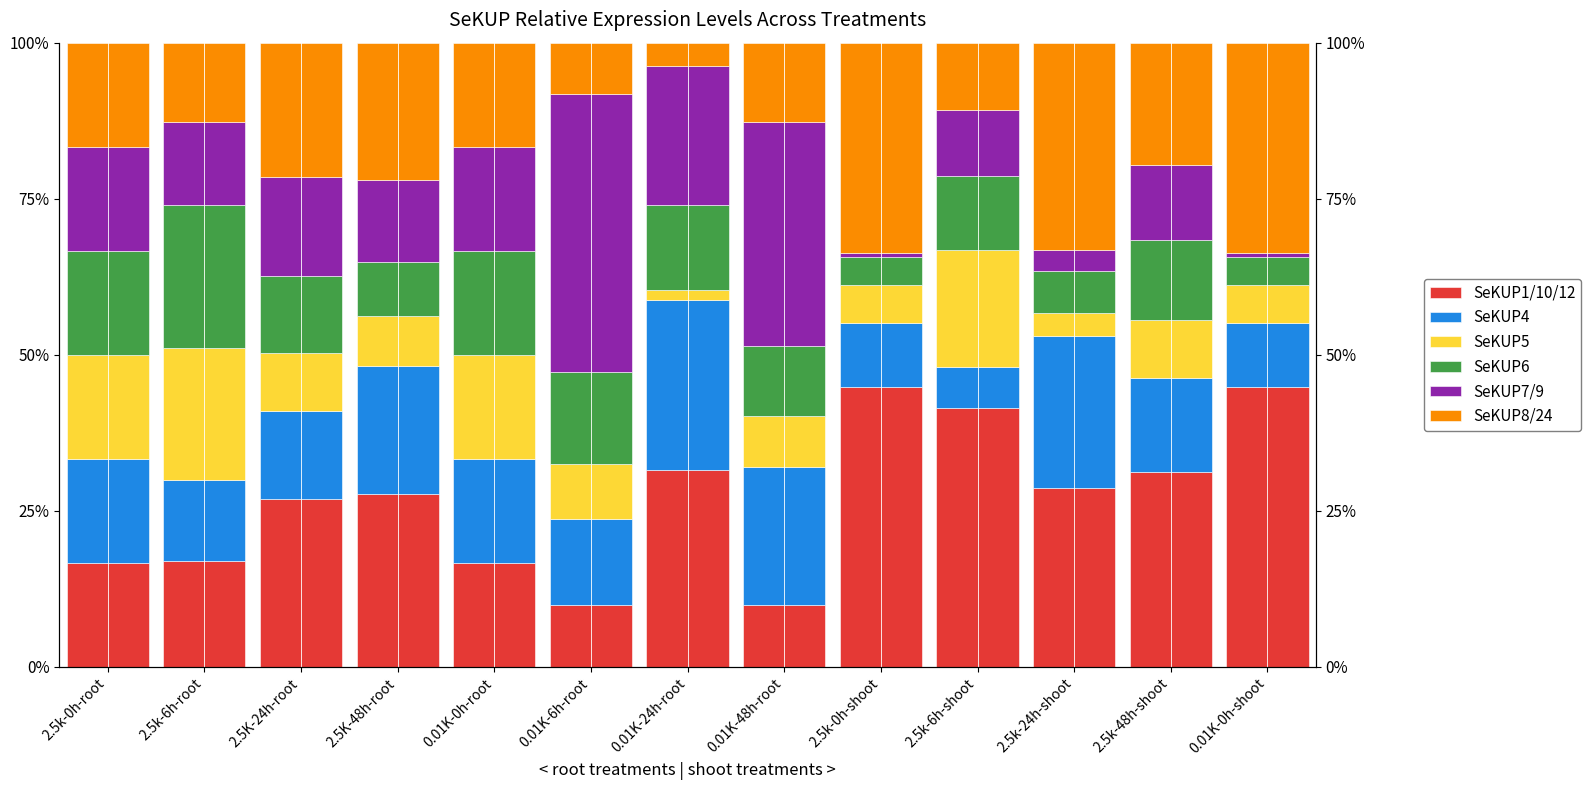

How many groups of bars are there?

13